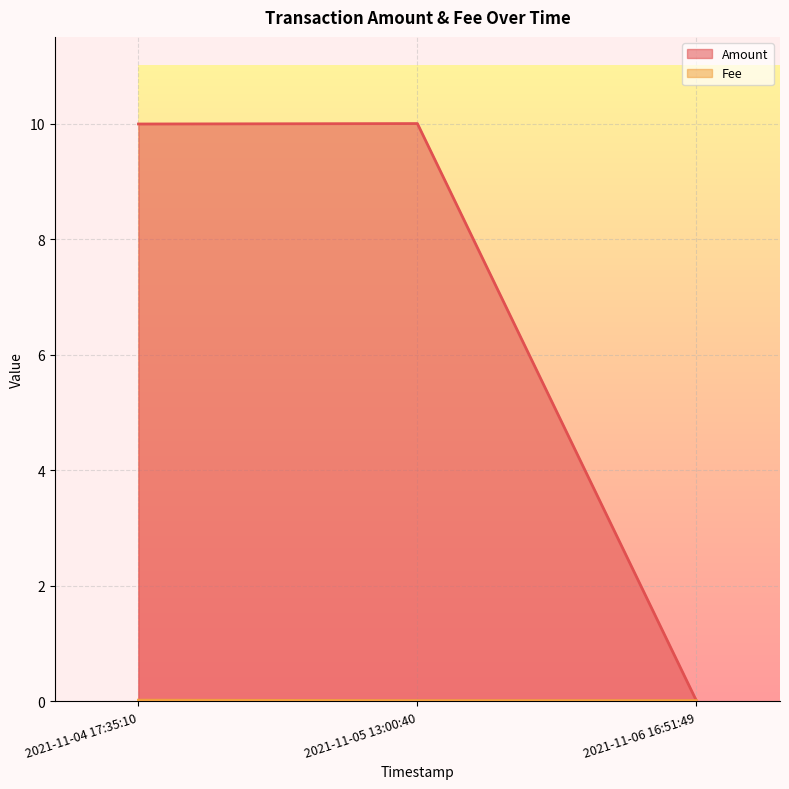

Which series has the largest total across all categories?

Amount